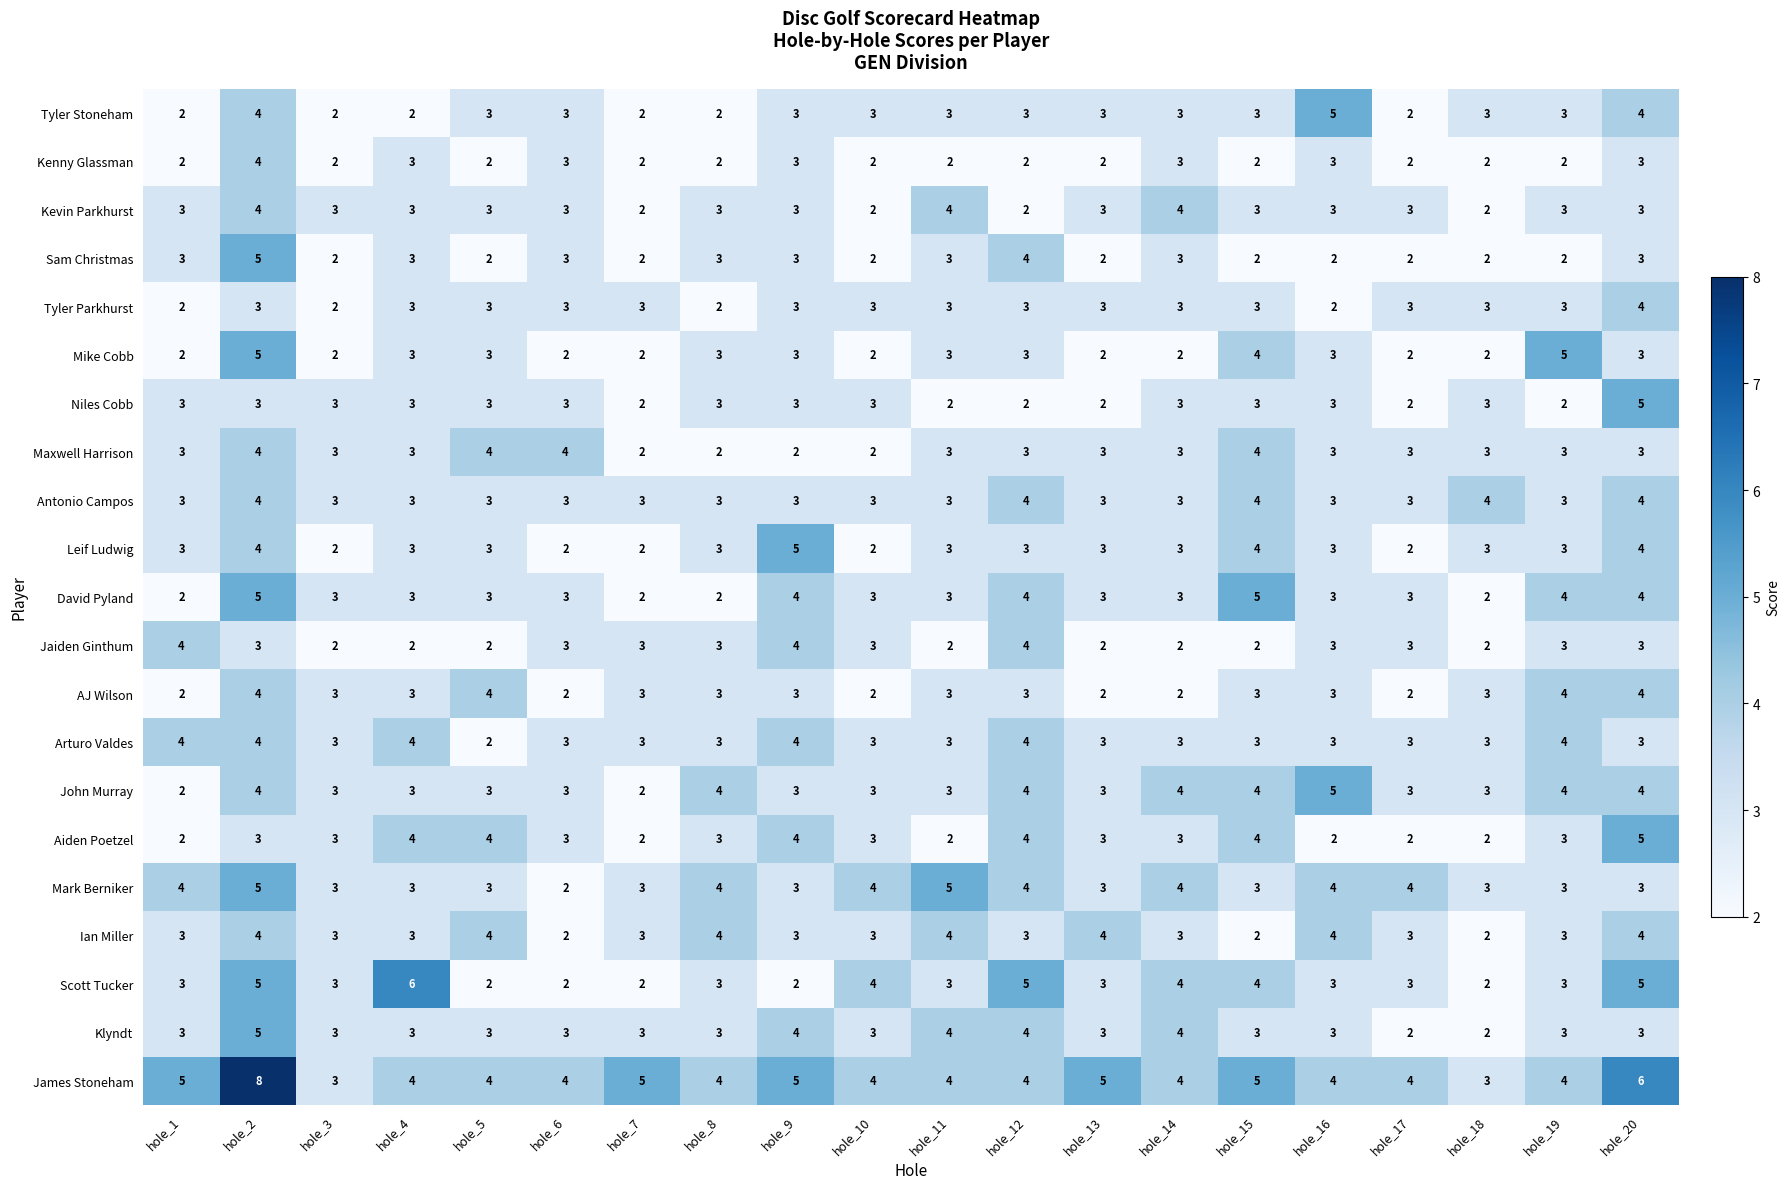

What is the difference between the highest and lowest values at hole_15?

3